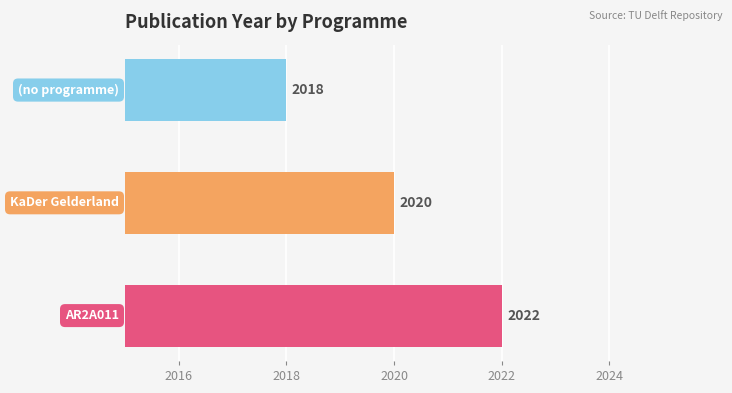

Reading bottom to top, list all the values displayed in this chart.

2022	2020	2018